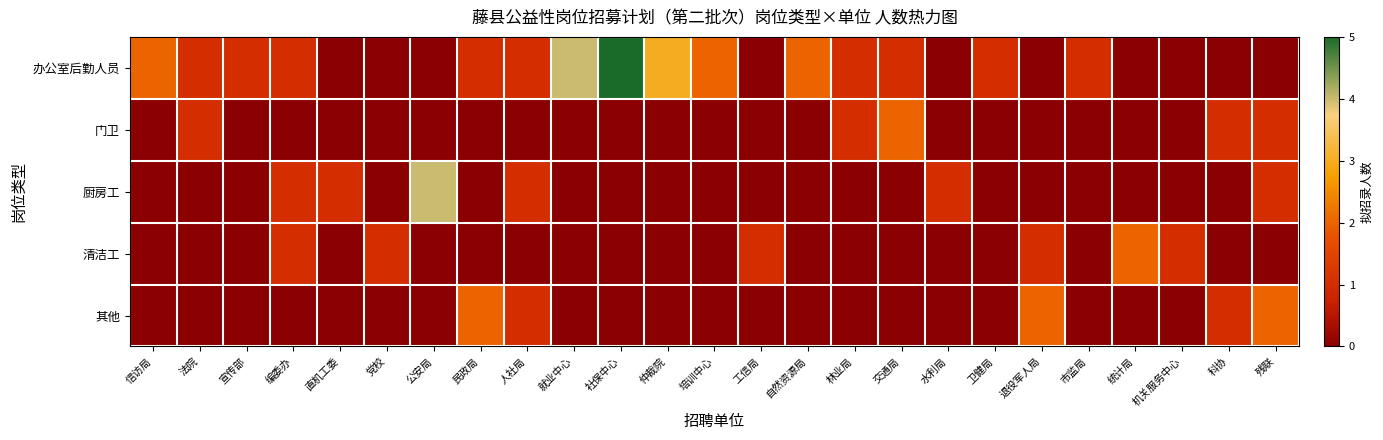

Reading right to left, what are all the values shown in this chart?

办公室后勤人员: 残联=0	科协=0	机关服务中心=0	统计局=0	市监局=1	退役军人局=0	卫健局=1	水利局=0	交通局=1	林业局=1	自然资源局=2	工信局=0	培训中心=2	仲裁院=3	社保中心=5	就业中心=4	人社局=1	民政局=1	公安局=0	党校=0	直机工委=0	编委办=1	宣传部=1	法院=1	信访局=2
门卫: 残联=1	科协=1	机关服务中心=0	统计局=0	市监局=0	退役军人局=0	卫健局=0	水利局=0	交通局=2	林业局=1	自然资源局=0	工信局=0	培训中心=0	仲裁院=0	社保中心=0	就业中心=0	人社局=0	民政局=0	公安局=0	党校=0	直机工委=0	编委办=0	宣传部=0	法院=1	信访局=0
厨房工: 残联=1	科协=0	机关服务中心=0	统计局=0	市监局=0	退役军人局=0	卫健局=0	水利局=1	交通局=0	林业局=0	自然资源局=0	工信局=0	培训中心=0	仲裁院=0	社保中心=0	就业中心=0	人社局=1	民政局=0	公安局=4	党校=0	直机工委=1	编委办=1	宣传部=0	法院=0	信访局=0
清洁工: 残联=0	科协=0	机关服务中心=1	统计局=2	市监局=0	退役军人局=1	卫健局=0	水利局=0	交通局=0	林业局=0	自然资源局=0	工信局=1	培训中心=0	仲裁院=0	社保中心=0	就业中心=0	人社局=0	民政局=0	公安局=0	党校=1	直机工委=0	编委办=1	宣传部=0	法院=0	信访局=0
其他: 残联=2	科协=1	机关服务中心=0	统计局=0	市监局=0	退役军人局=2	卫健局=0	水利局=0	交通局=0	林业局=0	自然资源局=0	工信局=0	培训中心=0	仲裁院=0	社保中心=0	就业中心=0	人社局=1	民政局=2	公安局=0	党校=0	直机工委=0	编委办=0	宣传部=0	法院=0	信访局=0